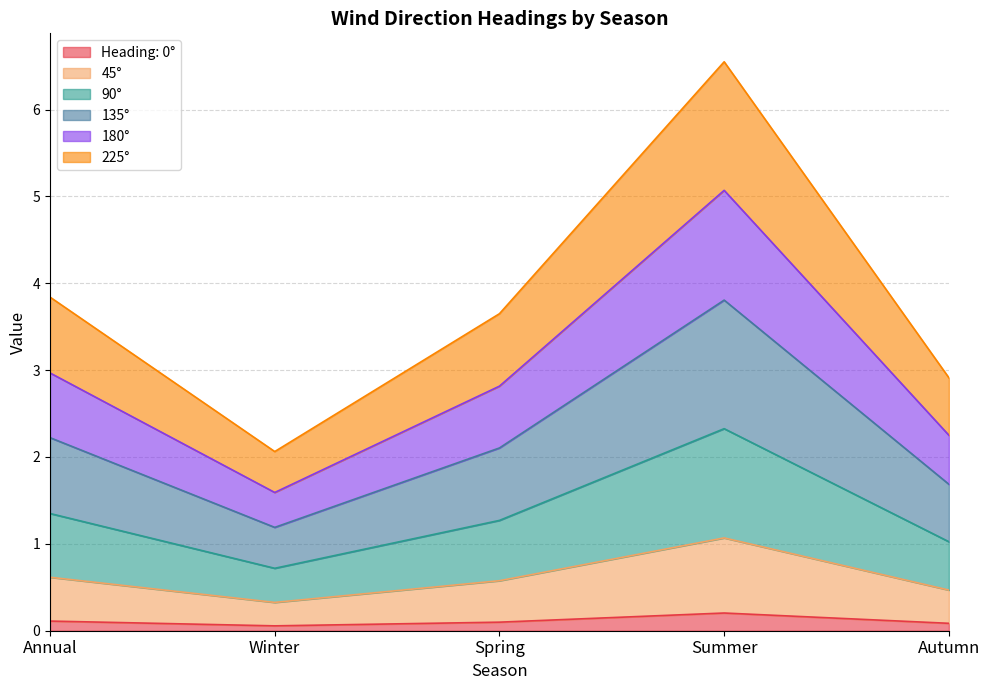

True or false: 225° and Heading: 0° intersect in this chart.

False